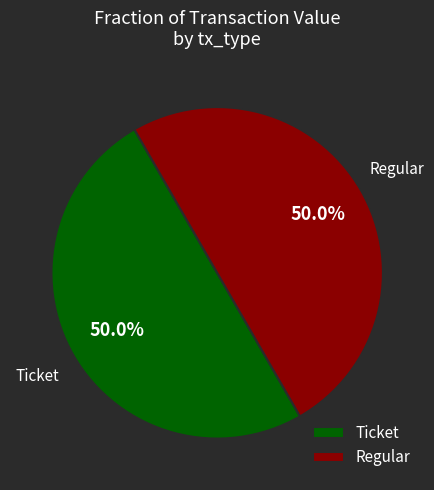

To the nearest percent, what is the difference between the largest and smallest slice percentages?

0%